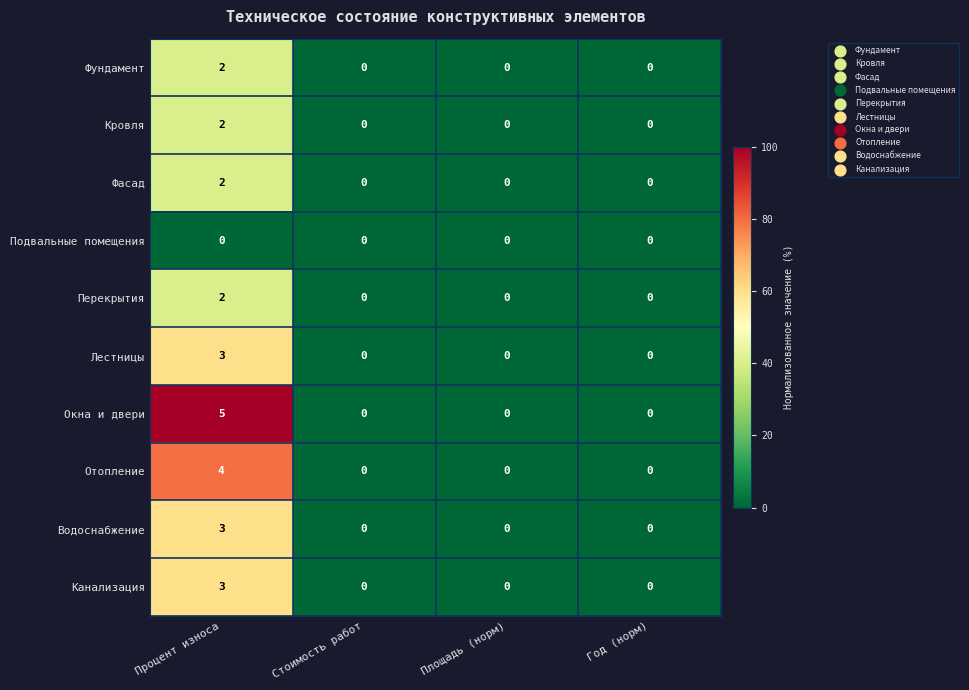

What is the difference between the maximum and minimum values in the Лестницы series?

3